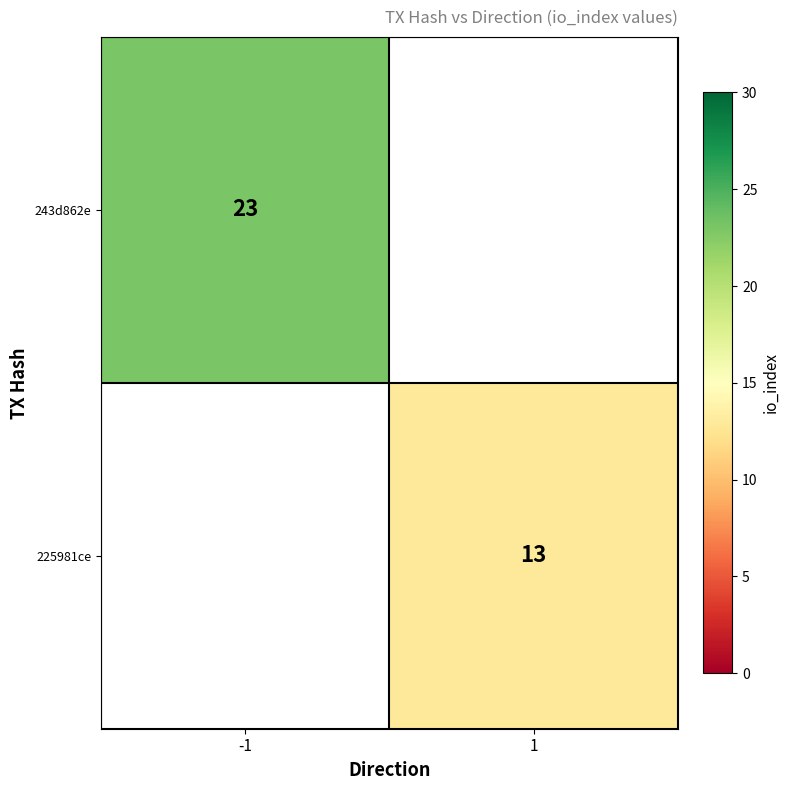

True or false: 225981ce has a value of 6.3 at 1.

False